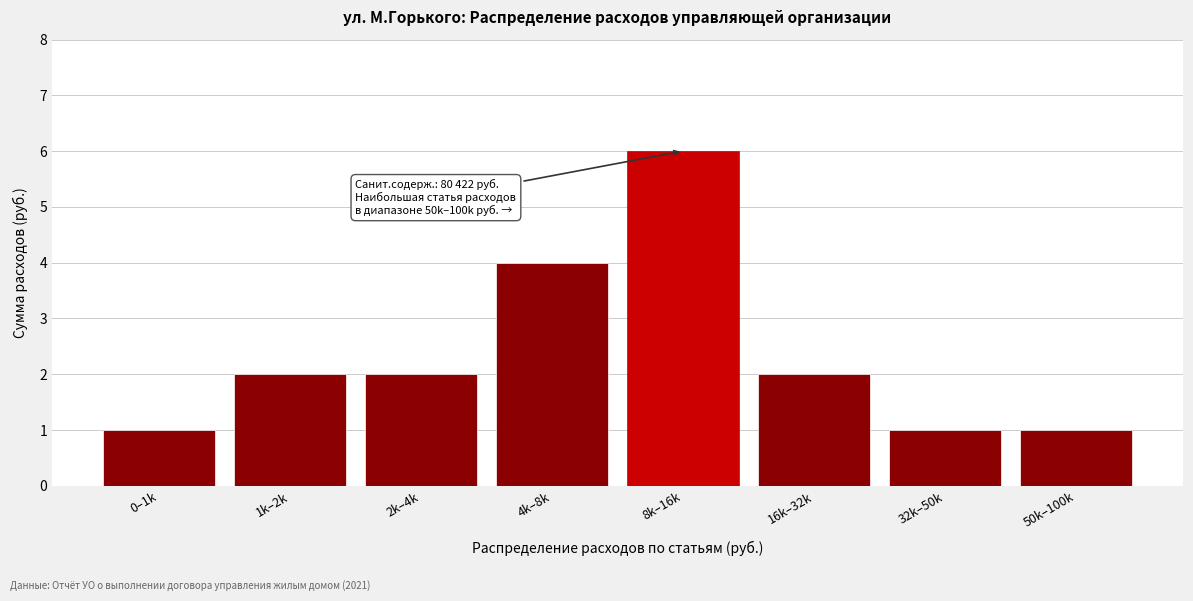

Reading left to right, extract all data points from this chart.

1	2	2	4	6	2	1	1